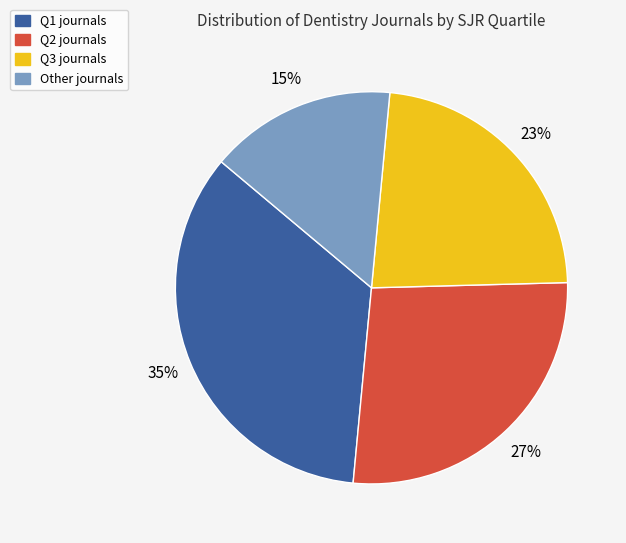

How many segments does this pie chart have?

4